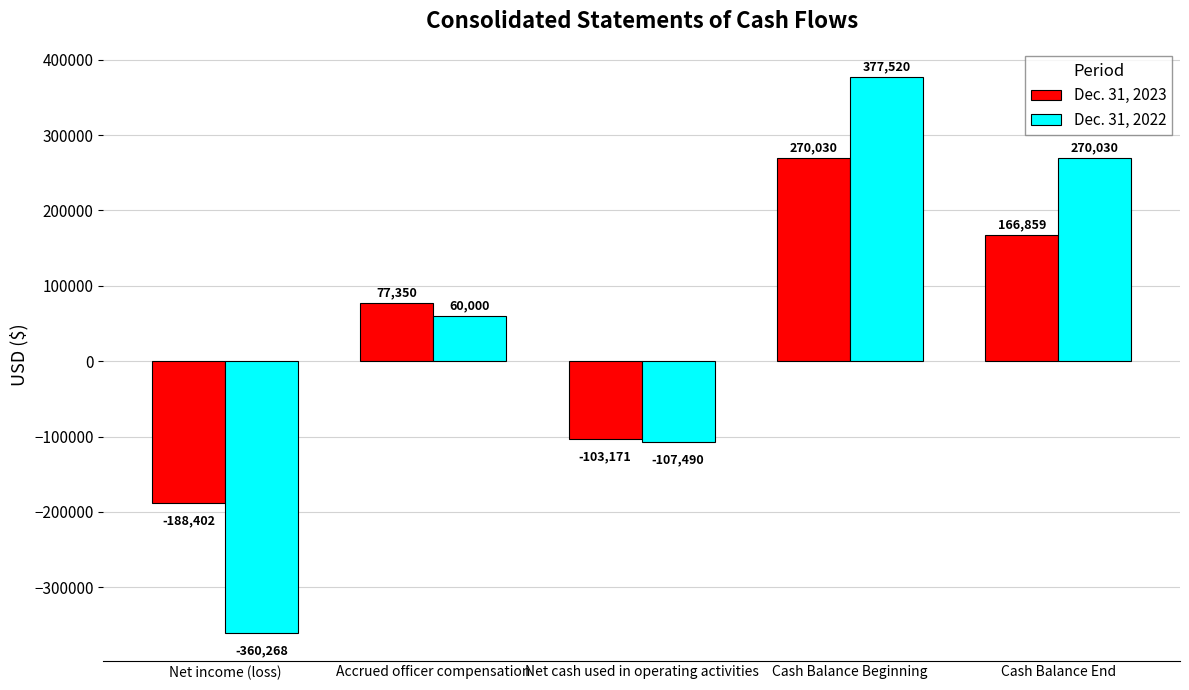

List the labels in order of Dec. 31, 2023 value, smallest first.

Net income (loss), Net cash used in operating activities, Accrued officer compensation, Cash Balance End, Cash Balance Beginning